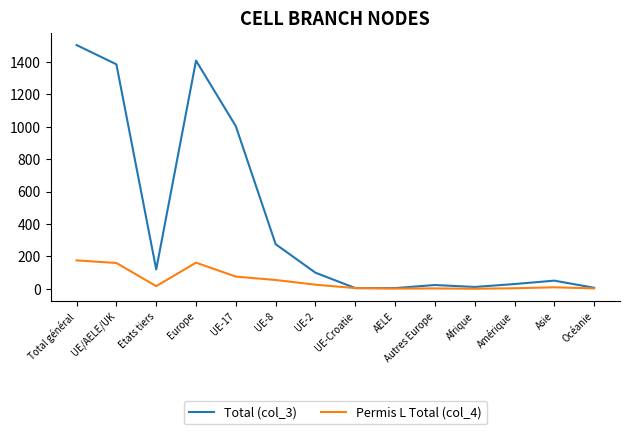

Rank the series at Total général from highest to lowest value.

Total (col_3), Permis L Total (col_4)